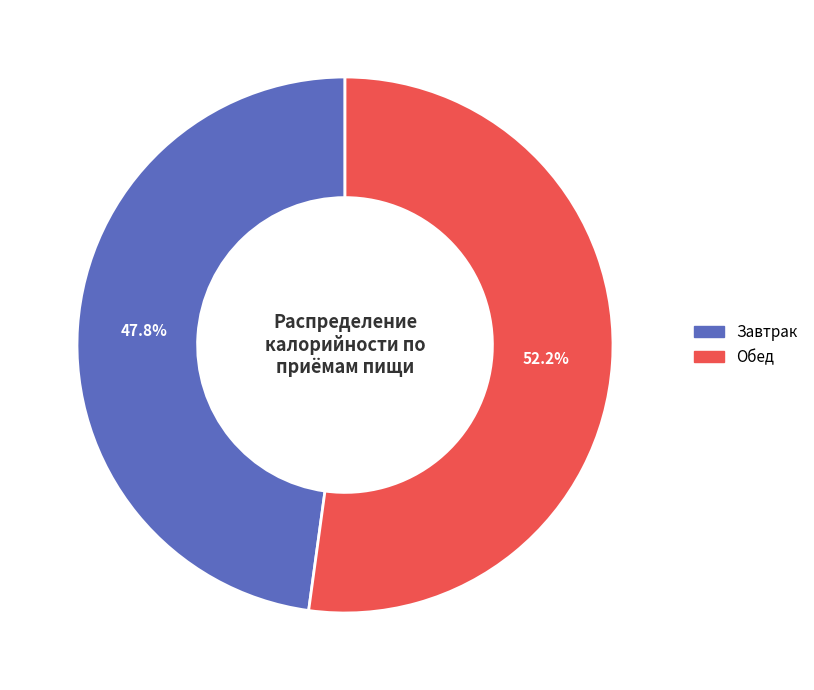

To the nearest percent, what is the average slice percentage?

50%